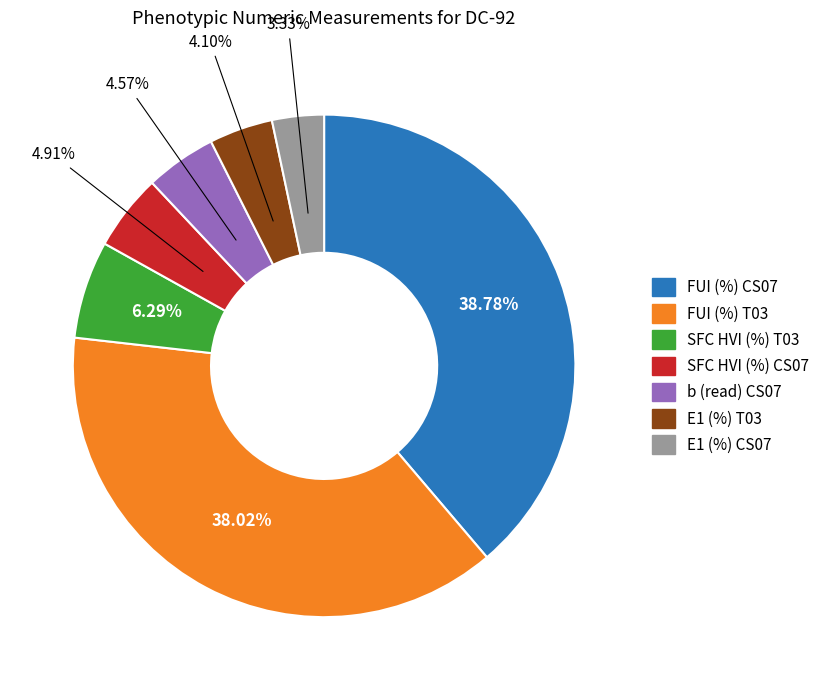

Is there a majority slice in this chart?

No